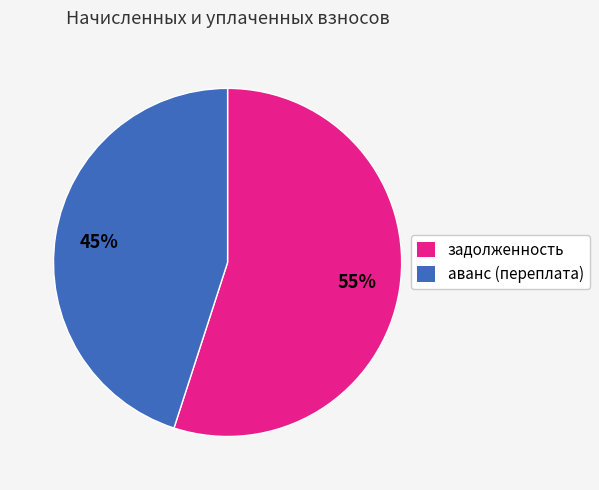

To the nearest percent, what is the difference between the largest and smallest slice percentages?

10%